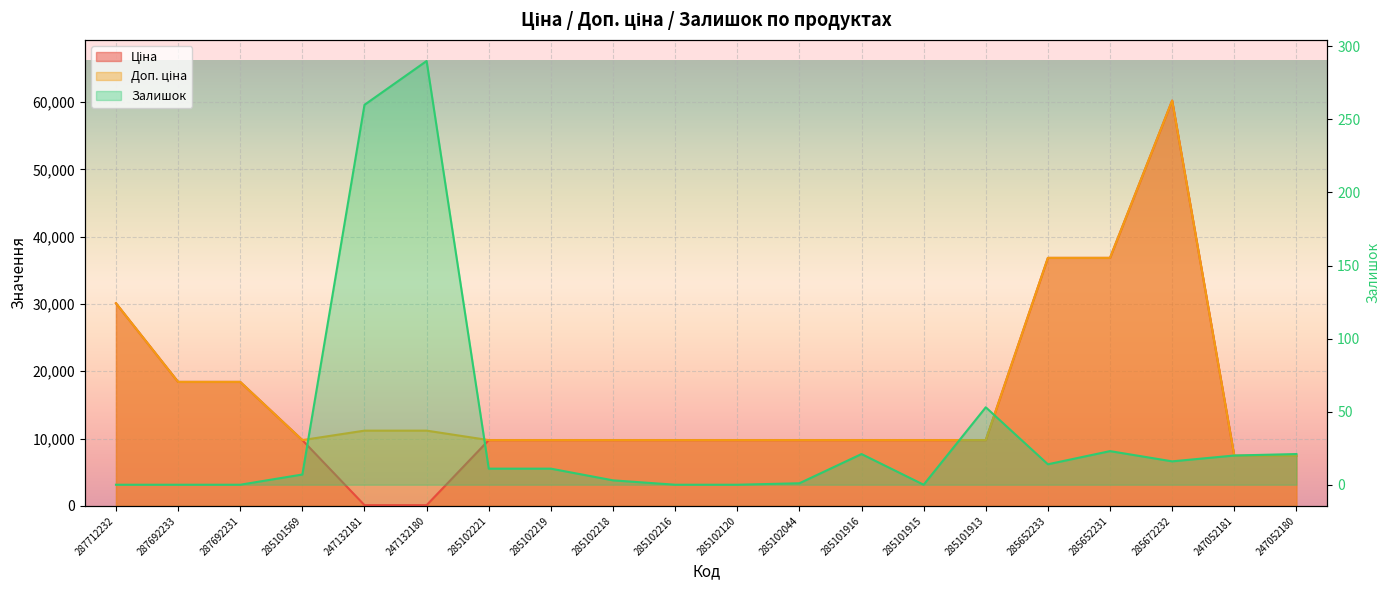

What is the difference between the maximum and minimum values in the Залишок series?

290.0